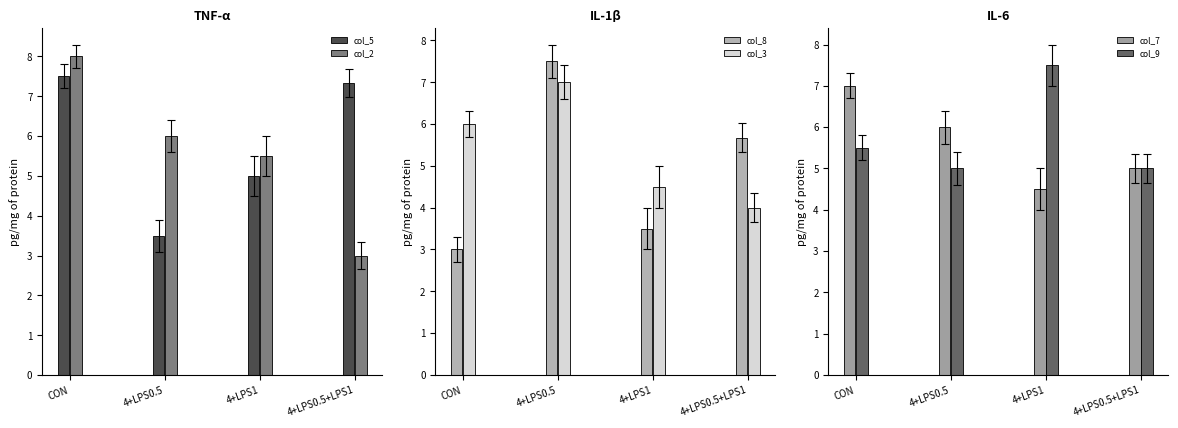

Which series changed the most between 4+LPS0.5 and 4+LPS0.5+LPS1?

col_5